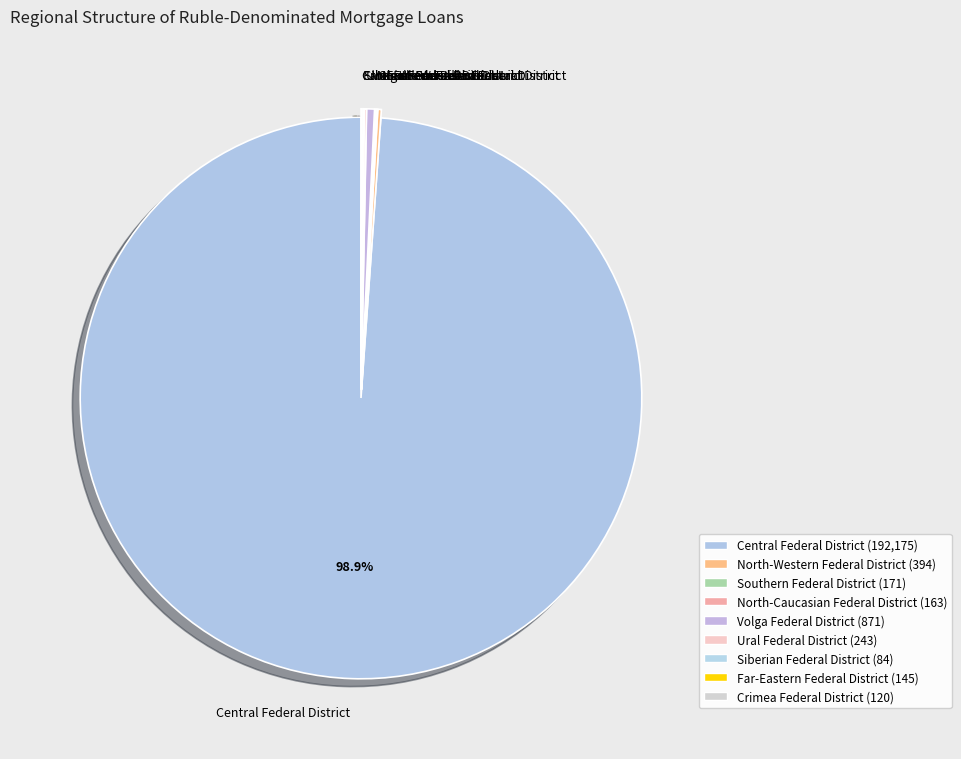

Is the sum of Volga Federal District and Central Federal District greater than half?

Yes